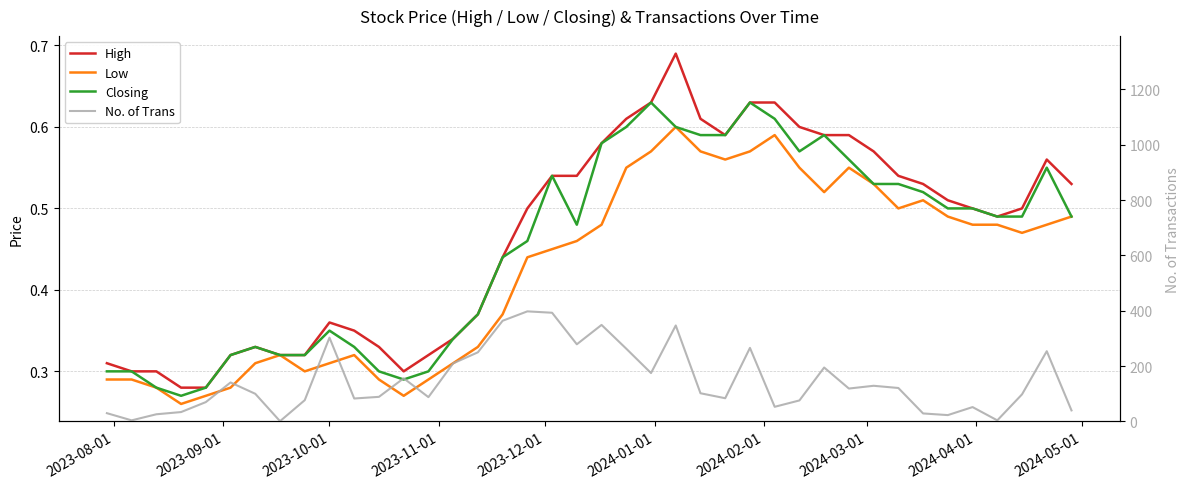

Reading right to left, what are all the values shown in this chart?

High: 0.5	0.6	0.5	0.5	0.5	0.5	0.5	0.5	0.6	0.6	0.6	0.6	0.6	0.6	0.6	0.6	0.7	0.6	0.6	0.6	0.5	0.5	0.5	0.4	0.4	0.3	0.3	0.3	0.3	0.3	0.4	0.3	0.3	0.3	0.3	0.3	0.3	0.3	0.3	0.3
Low: 0.5	0.5	0.5	0.5	0.5	0.5	0.5	0.5	0.5	0.6	0.5	0.6	0.6	0.6	0.6	0.6	0.6	0.6	0.6	0.5	0.5	0.5	0.4	0.4	0.3	0.3	0.3	0.3	0.3	0.3	0.3	0.3	0.3	0.3	0.3	0.3	0.3	0.3	0.3	0.3
Closing: 0.5	0.6	0.5	0.5	0.5	0.5	0.5	0.5	0.5	0.6	0.6	0.6	0.6	0.6	0.6	0.6	0.6	0.6	0.6	0.6	0.5	0.5	0.5	0.4	0.4	0.3	0.3	0.3	0.3	0.3	0.3	0.3	0.3	0.3	0.3	0.3	0.3	0.3	0.3	0.3
No. of Trans: 40.0	254.0	98.0	4.0	52.0	23.0	29.0	121.0	129.0	119.0	195.0	76.0	53.0	266.0	84.0	102.0	347.0	175.0	263.0	349.0	279.0	393.0	398.0	364.0	250.0	210.0	88.0	156.0	89.0	83.0	303.0	77.0	1.0	100.0	141.0	70.0	34.0	26.0	4.0	30.0